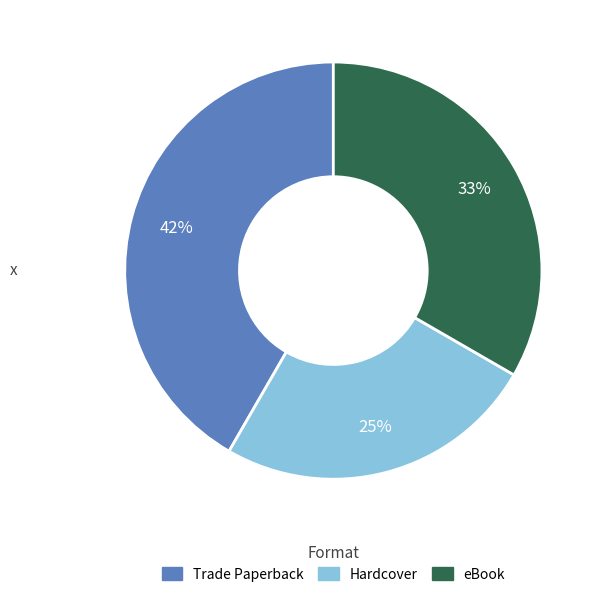

To the nearest percent, what is the difference between the largest and smallest slice percentages?

17%